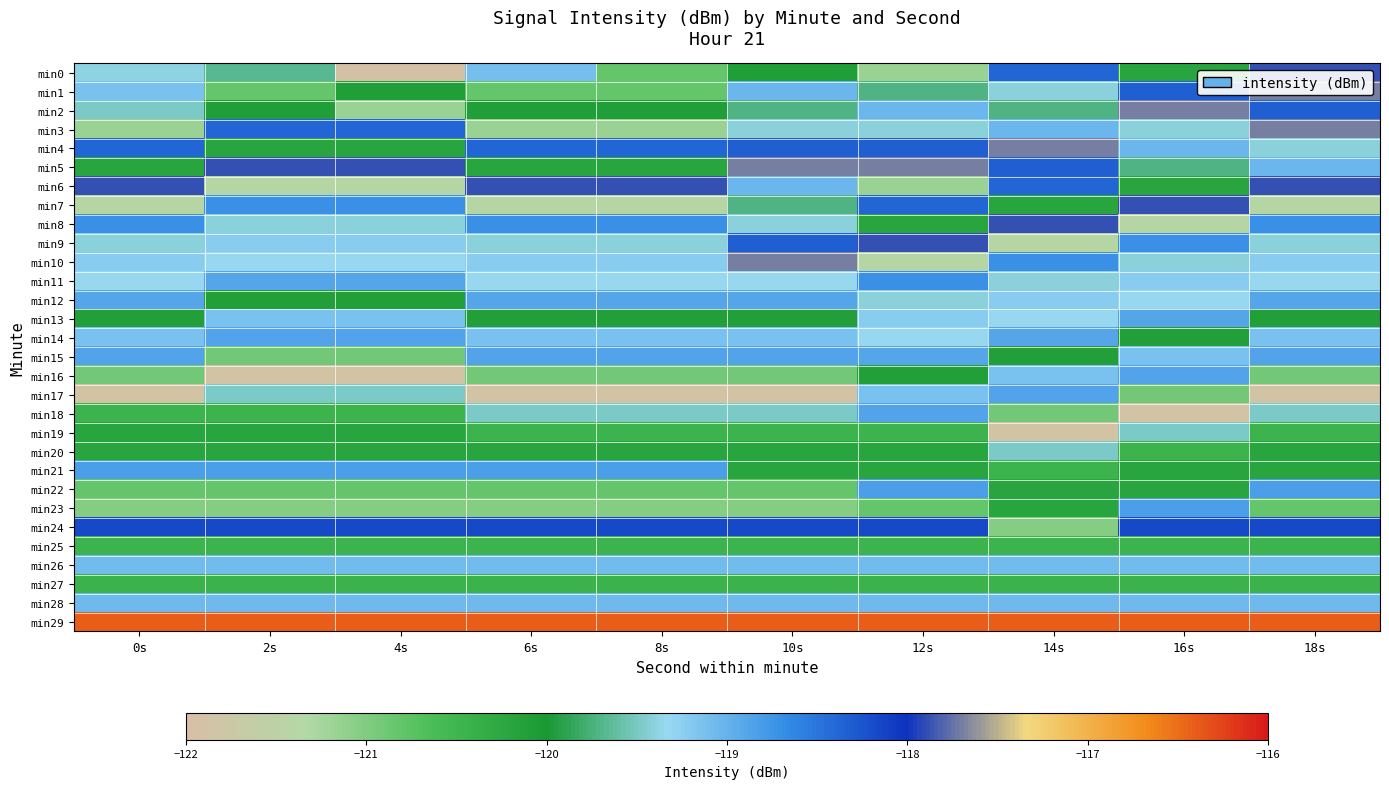

Which series has the largest total across all categories?

min29